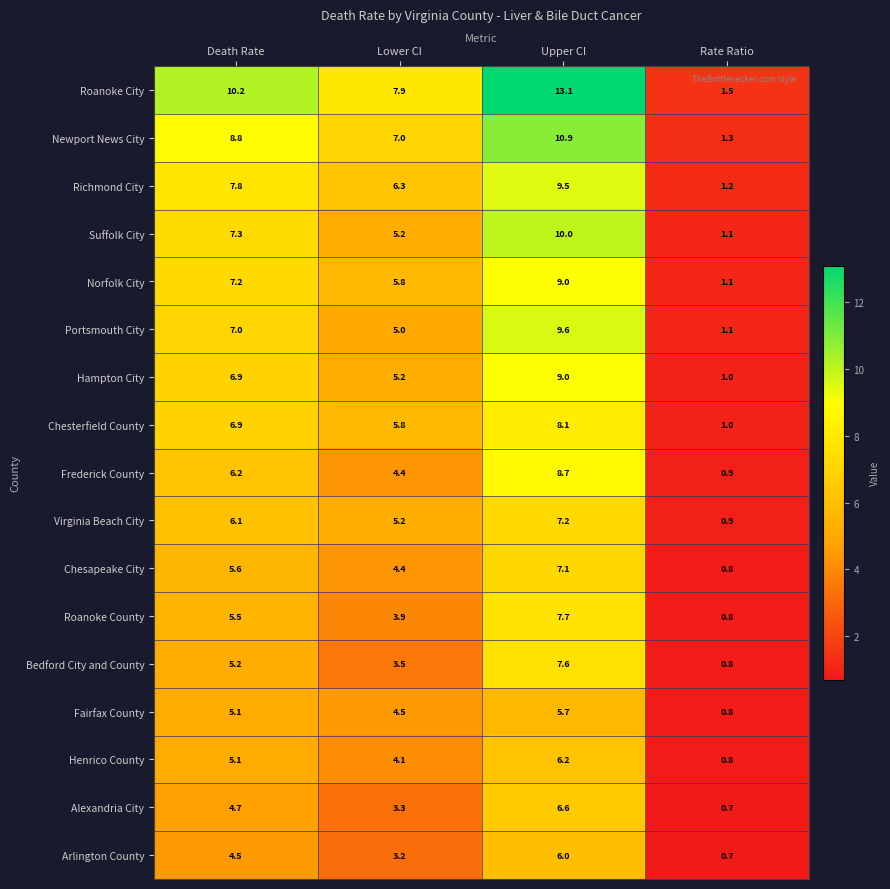

Is the value of Bedford City and County at Rate Ratio greater than the value of Frederick County at Lower CI?

No